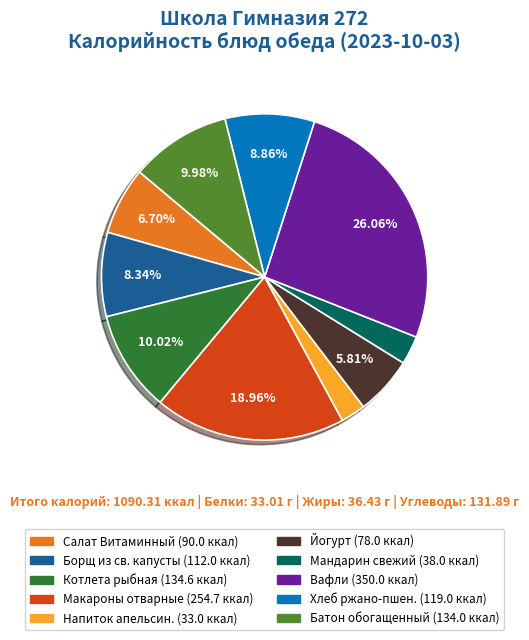

Does any single category account for the majority?

No